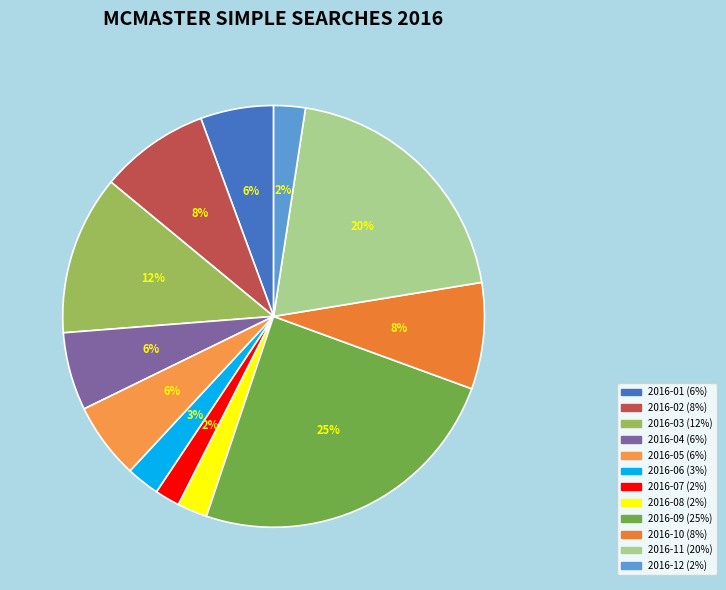

Count the number of slices in the pie.

12